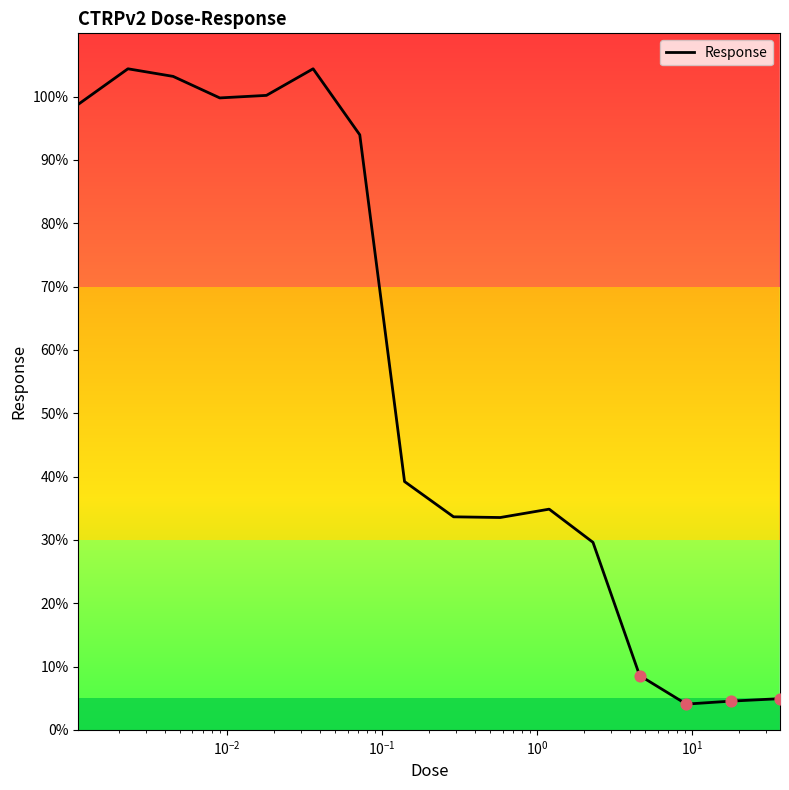

What is the maximum value shown in the chart?

104.4